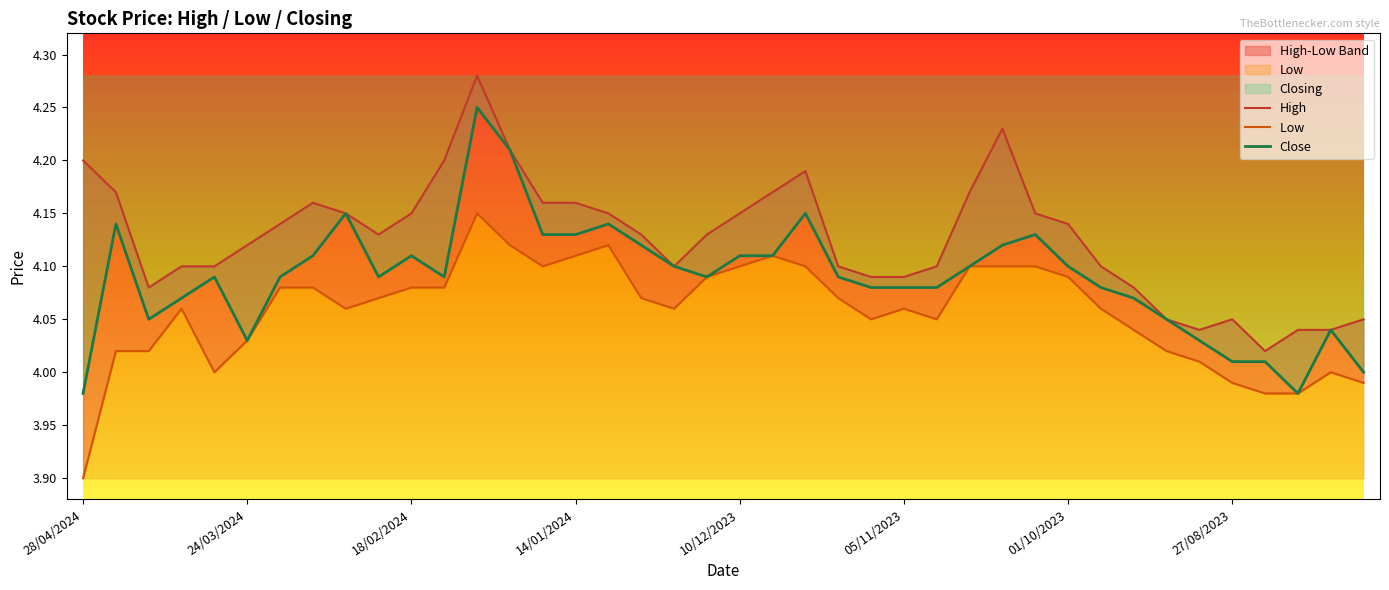

The Close series shows 2.7 at 27/08/2023. True or false?

False